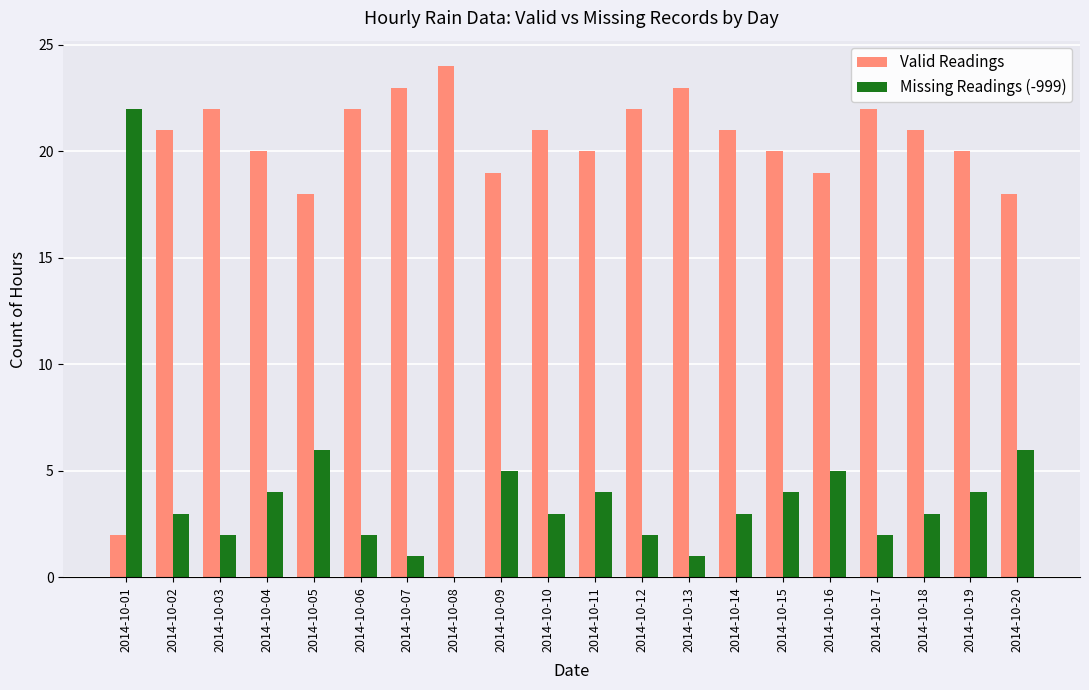

What is the sum of all Valid Readings values?

398